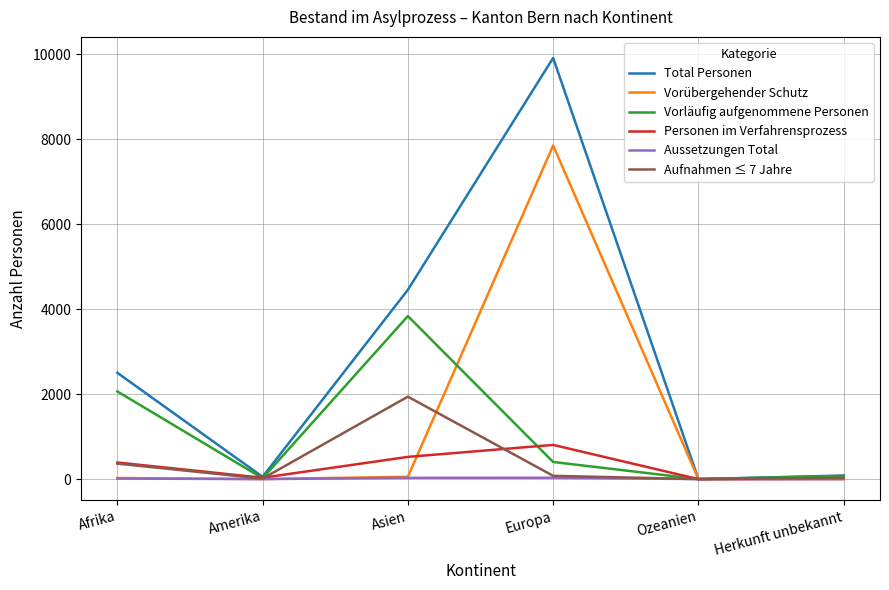

True or false: Total Personen has a value of 3078 at Asien.

False